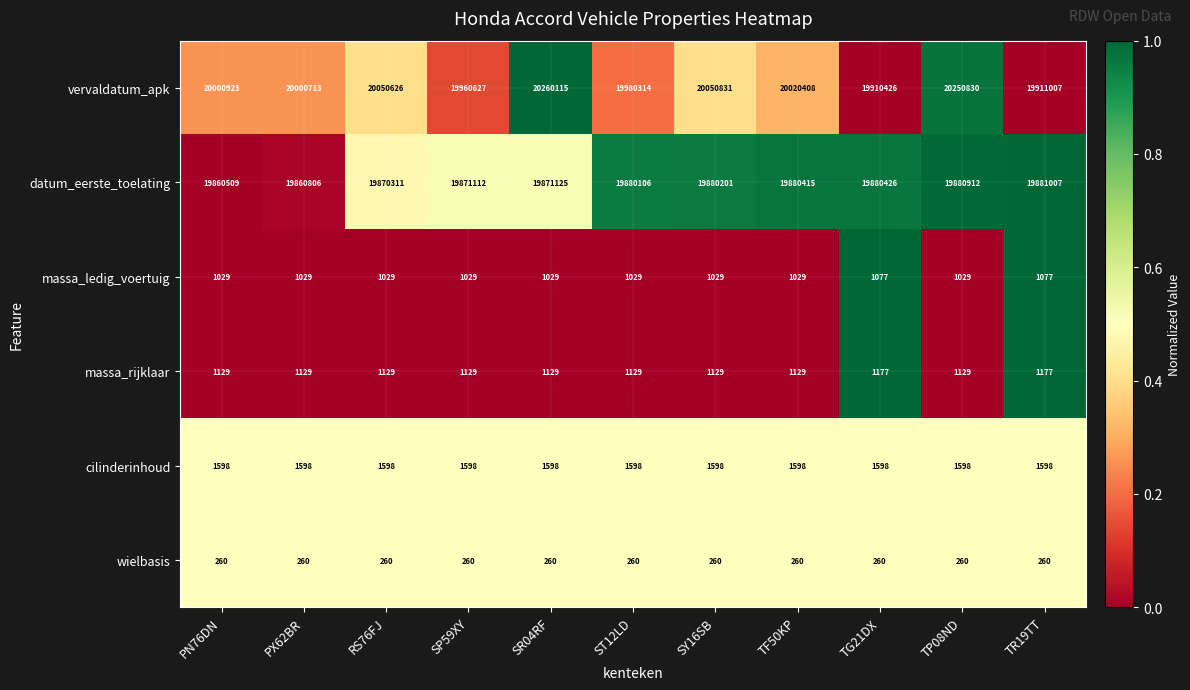

Which series has the largest range (max minus min)?

vervaldatum_apk